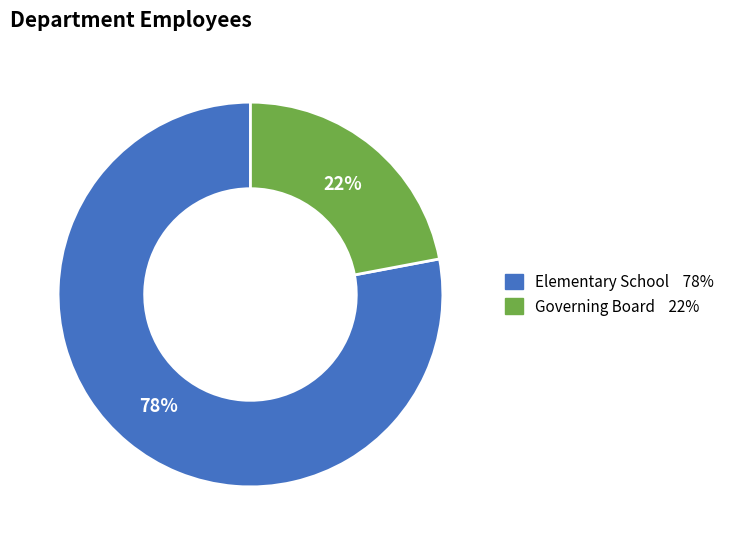

What percentage is the Elementary School slice, to the nearest percent?

78%